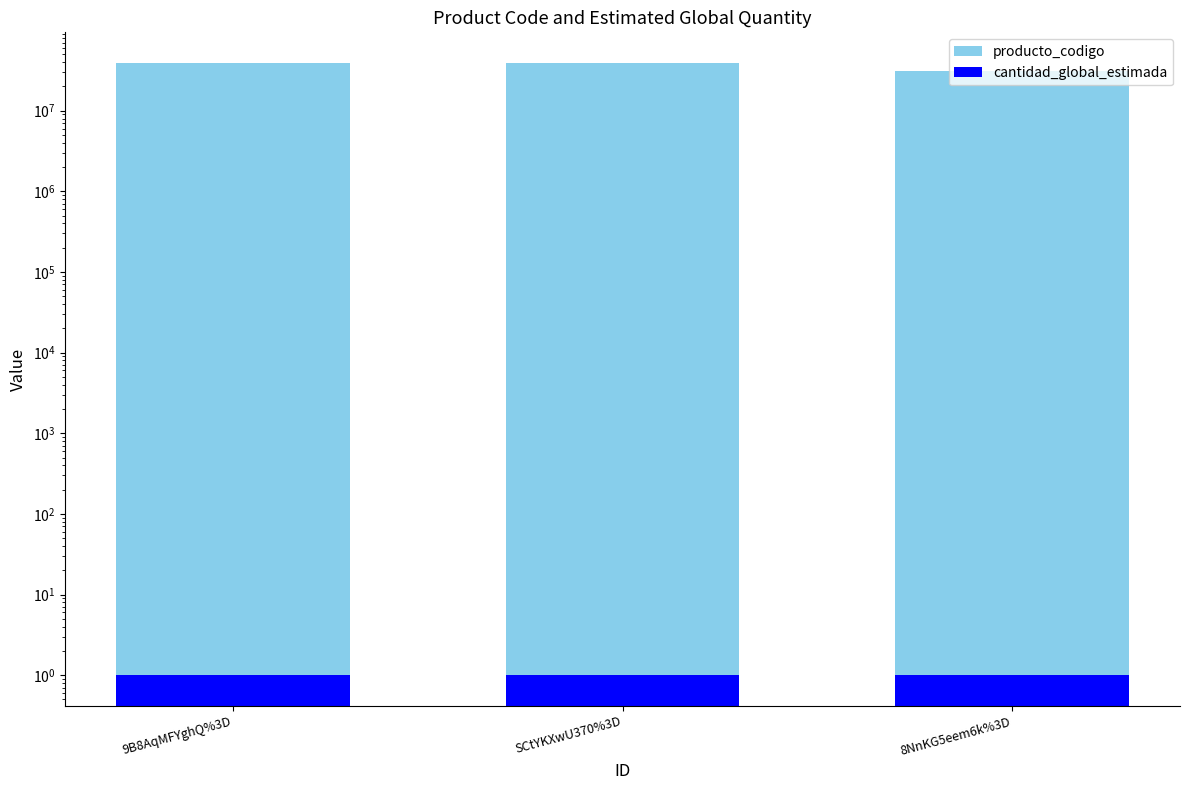

Does the chart contain stacked bars?

No